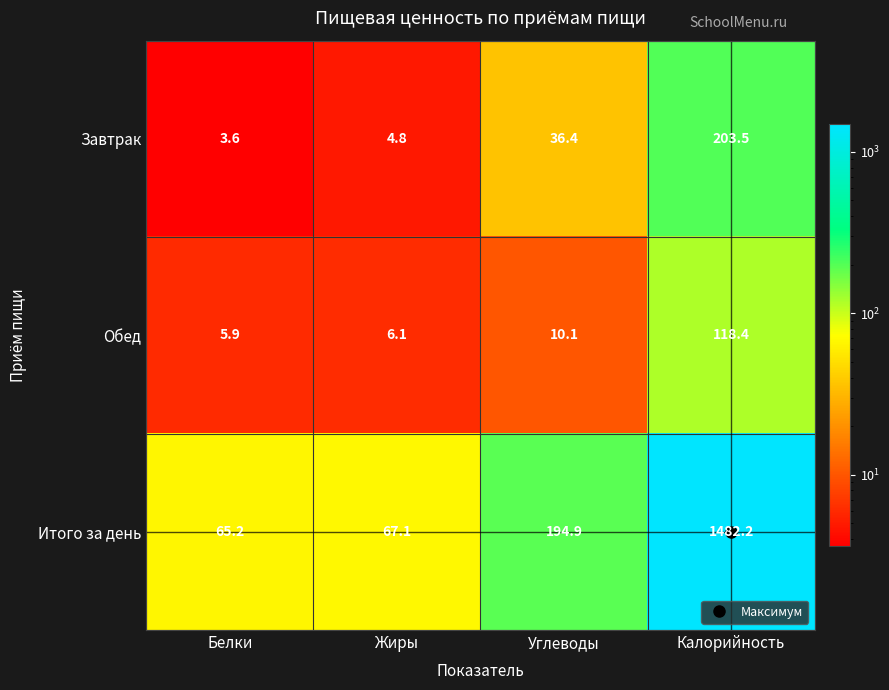

What is the sum of the Обед values at Углеводы and Жиры?

16.2